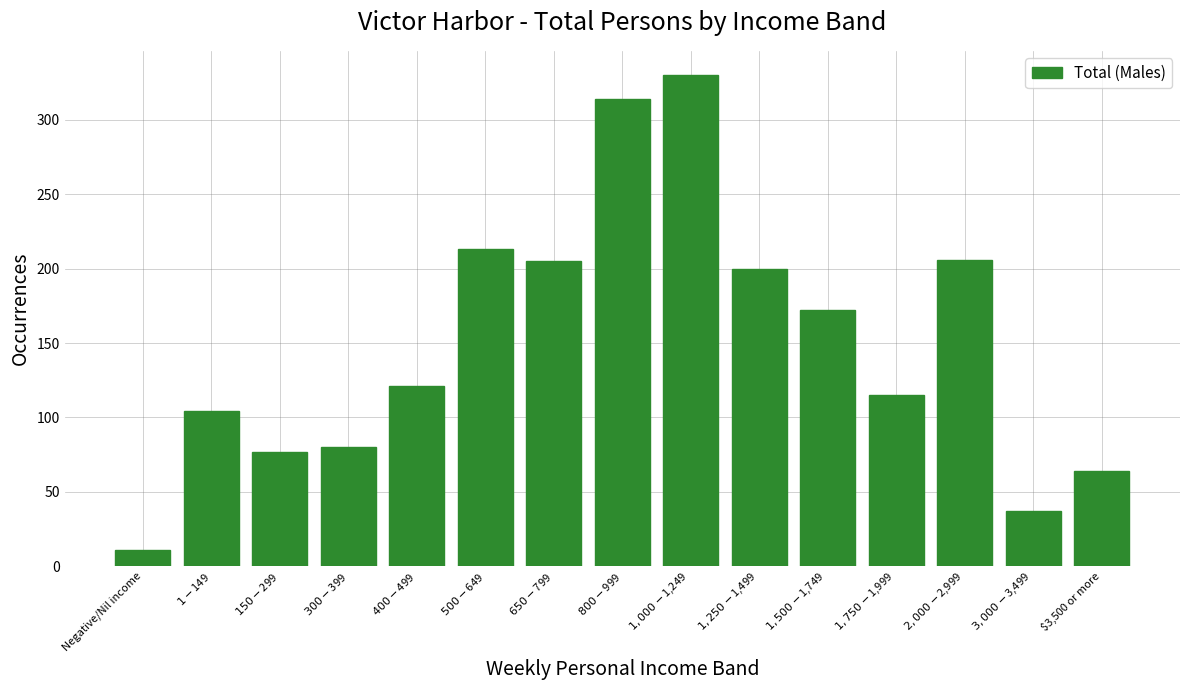

What is the maximum value shown in the chart?

330